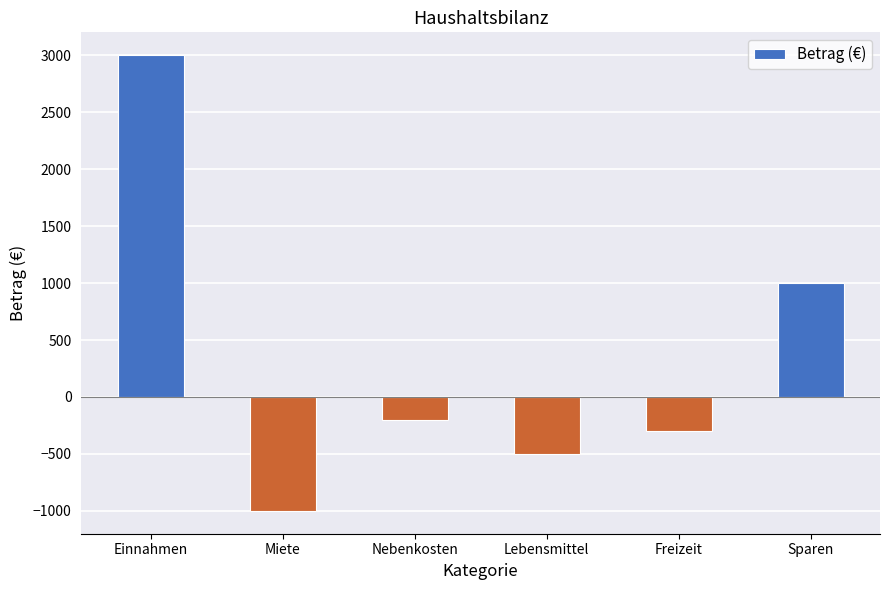

Are the bars grouped side by side (vs. stacked)?

No